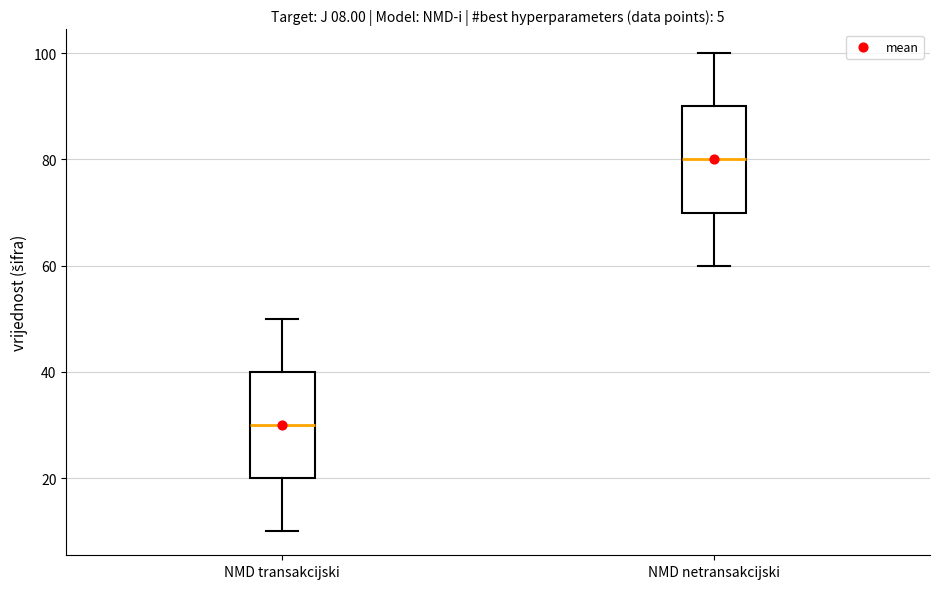

Which box has the highest median line?

NMD netransakcijski